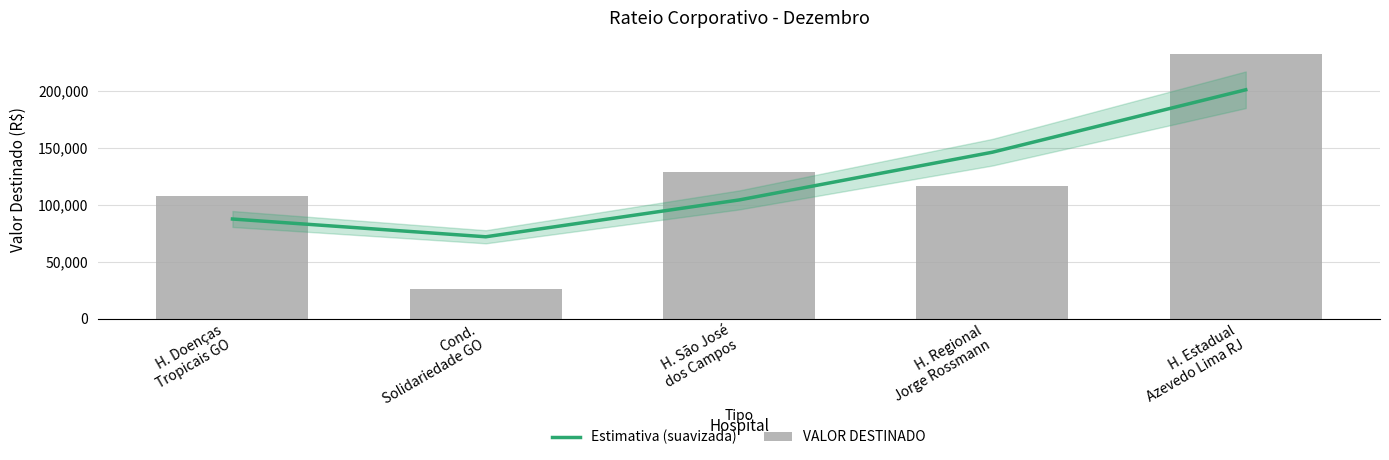

What position from the left is Cond.
Solidariedade GO?

2